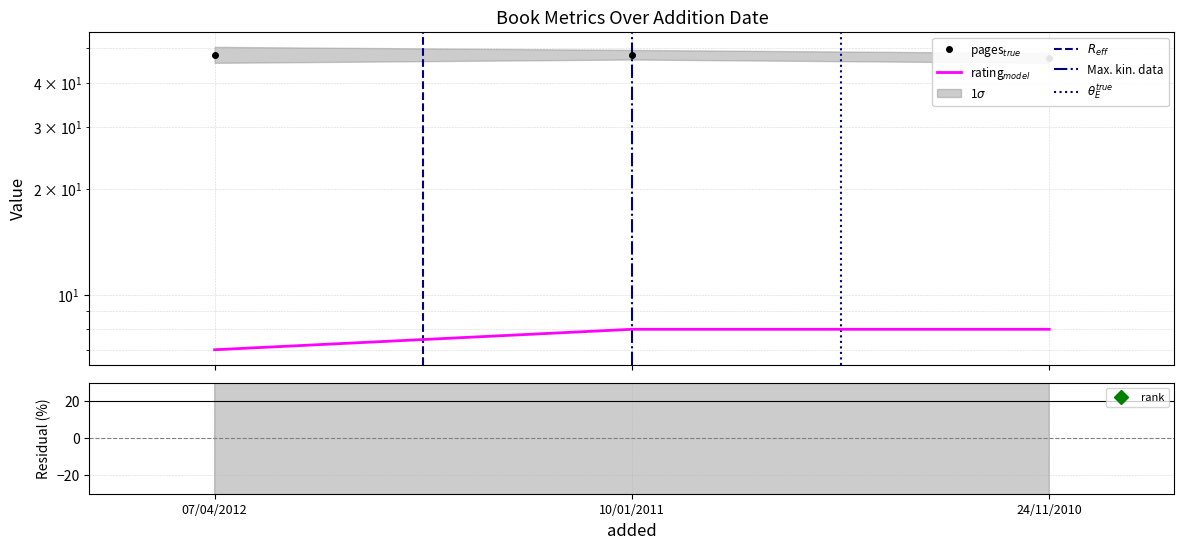

What is the label of the 1st point from the left?

07/04/2012